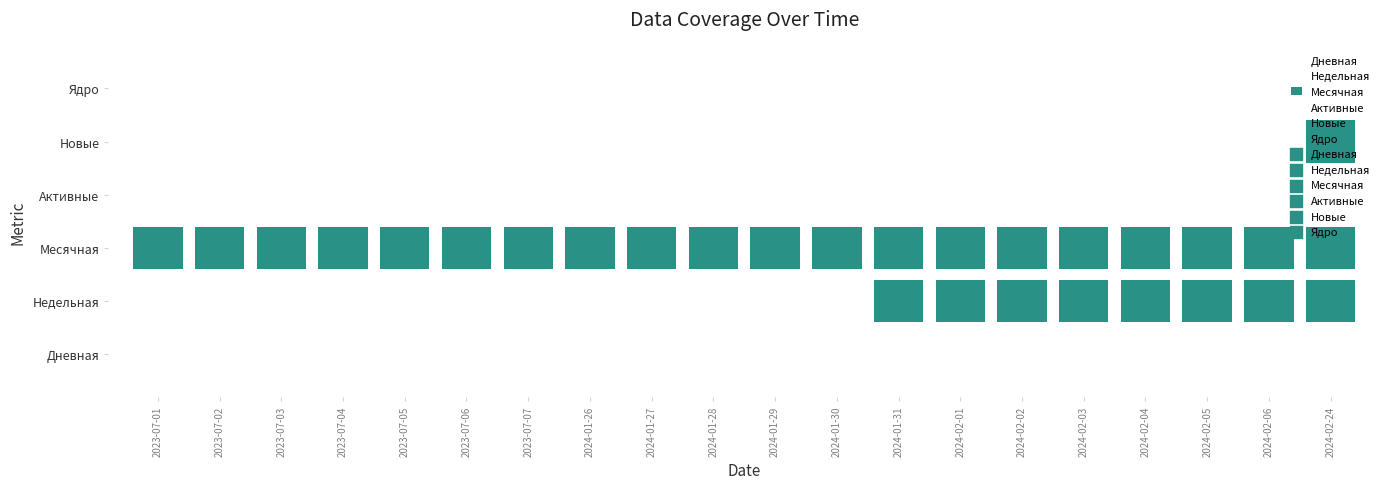

Reading left to right, extract all data points from this chart.

Дневная: 2023-07-01=0	2023-07-02=0	2023-07-03=0	2023-07-04=0	2023-07-05=0	2023-07-06=0	2023-07-07=0	2024-01-26=0	2024-01-27=0	2024-01-28=0	2024-01-29=0	2024-01-30=0	2024-01-31=0	2024-02-01=0	2024-02-02=0	2024-02-03=0	2024-02-04=0	2024-02-05=0	2024-02-06=0	2024-02-24=0
Недельная: 2023-07-01=0	2023-07-02=0	2023-07-03=0	2023-07-04=0	2023-07-05=0	2023-07-06=0	2023-07-07=0	2024-01-26=0	2024-01-27=0	2024-01-28=0	2024-01-29=0	2024-01-30=0	2024-01-31=1	2024-02-01=1	2024-02-02=1	2024-02-03=1	2024-02-04=1	2024-02-05=1	2024-02-06=1	2024-02-24=1
Месячная: 2023-07-01=1	2023-07-02=1	2023-07-03=1	2023-07-04=1	2023-07-05=1	2023-07-06=1	2023-07-07=1	2024-01-26=1	2024-01-27=1	2024-01-28=1	2024-01-29=1	2024-01-30=1	2024-01-31=1	2024-02-01=1	2024-02-02=1	2024-02-03=1	2024-02-04=1	2024-02-05=1	2024-02-06=1	2024-02-24=1
Активные: 2023-07-01=0	2023-07-02=0	2023-07-03=0	2023-07-04=0	2023-07-05=0	2023-07-06=0	2023-07-07=0	2024-01-26=0	2024-01-27=0	2024-01-28=0	2024-01-29=0	2024-01-30=0	2024-01-31=0	2024-02-01=0	2024-02-02=0	2024-02-03=0	2024-02-04=0	2024-02-05=0	2024-02-06=0	2024-02-24=0
Новые: 2023-07-01=0	2023-07-02=0	2023-07-03=0	2023-07-04=0	2023-07-05=0	2023-07-06=0	2023-07-07=0	2024-01-26=0	2024-01-27=0	2024-01-28=0	2024-01-29=0	2024-01-30=0	2024-01-31=0	2024-02-01=0	2024-02-02=0	2024-02-03=0	2024-02-04=0	2024-02-05=0	2024-02-06=0	2024-02-24=1
Ядро: 2023-07-01=0	2023-07-02=0	2023-07-03=0	2023-07-04=0	2023-07-05=0	2023-07-06=0	2023-07-07=0	2024-01-26=0	2024-01-27=0	2024-01-28=0	2024-01-29=0	2024-01-30=0	2024-01-31=0	2024-02-01=0	2024-02-02=0	2024-02-03=0	2024-02-04=0	2024-02-05=0	2024-02-06=0	2024-02-24=0